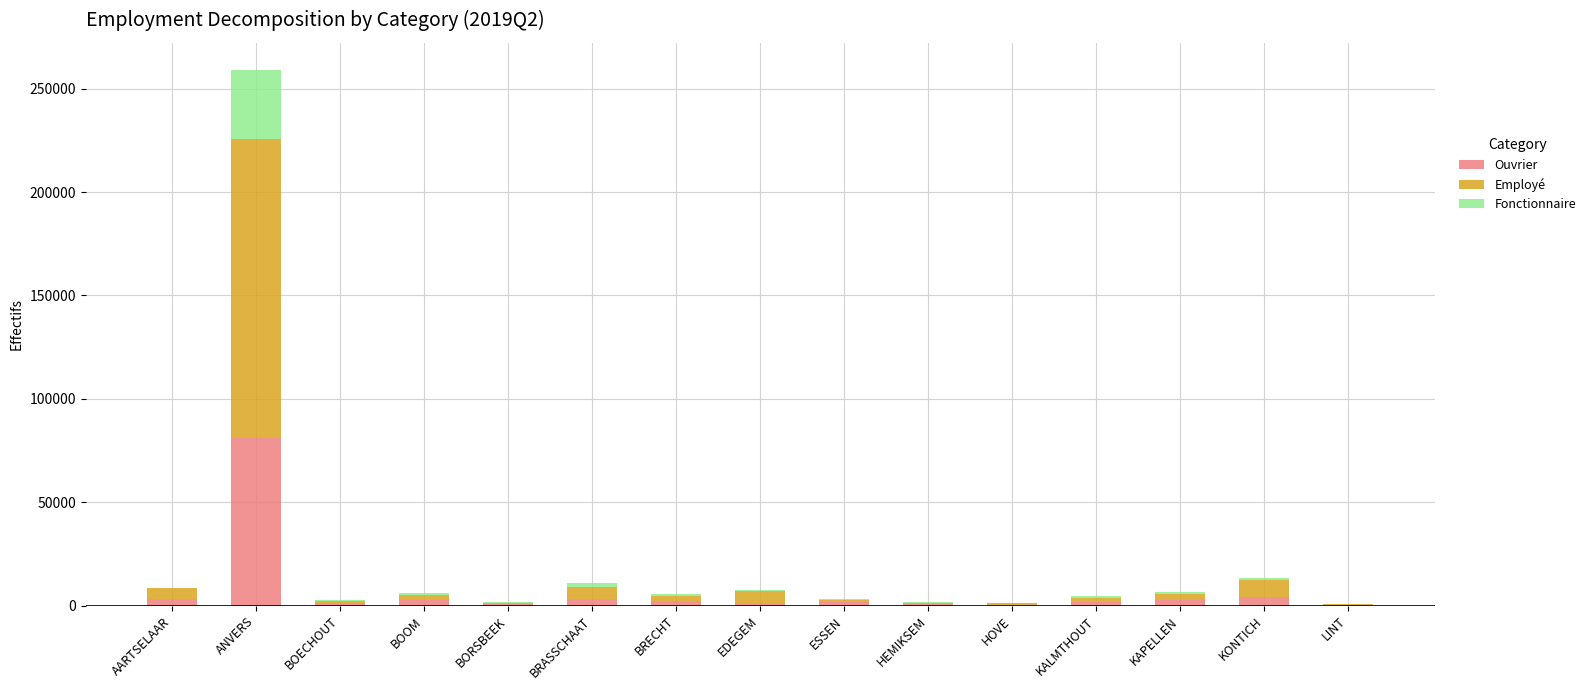

What is the maximum value for Ouvrier?

81257